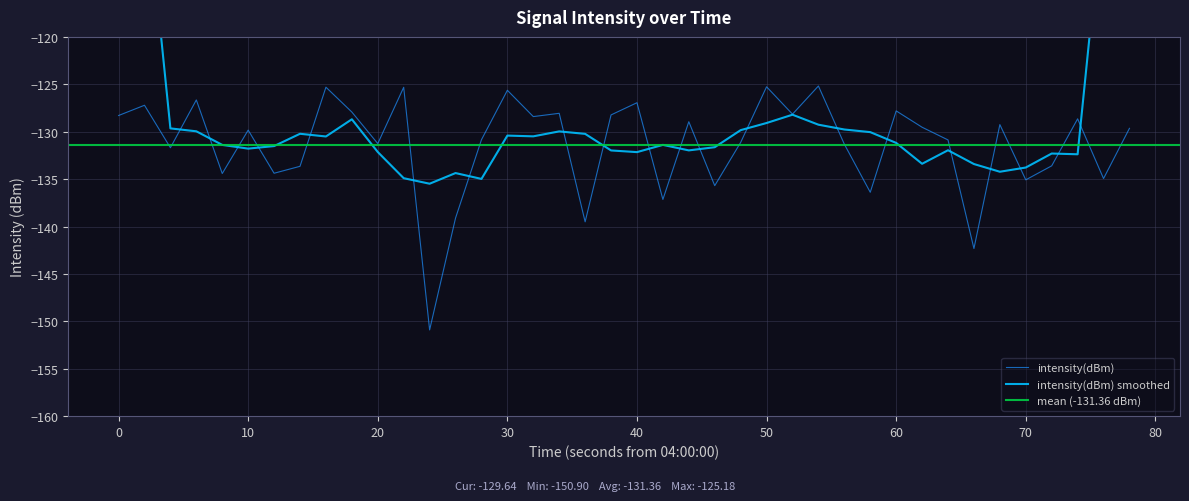

What is the highest value of the intensity(dBm) series?

-125.2